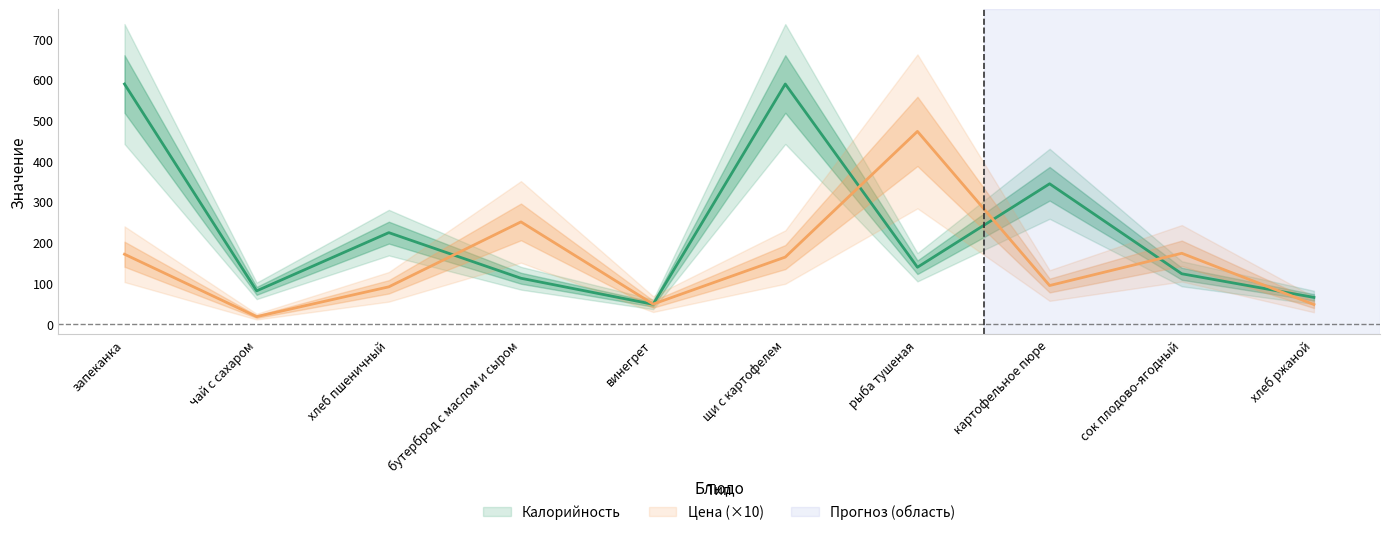

Which series has the largest range (max minus min)?

Калорийность